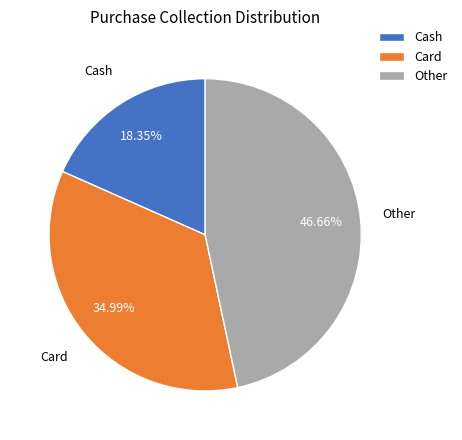

Count the number of slices in the pie.

3